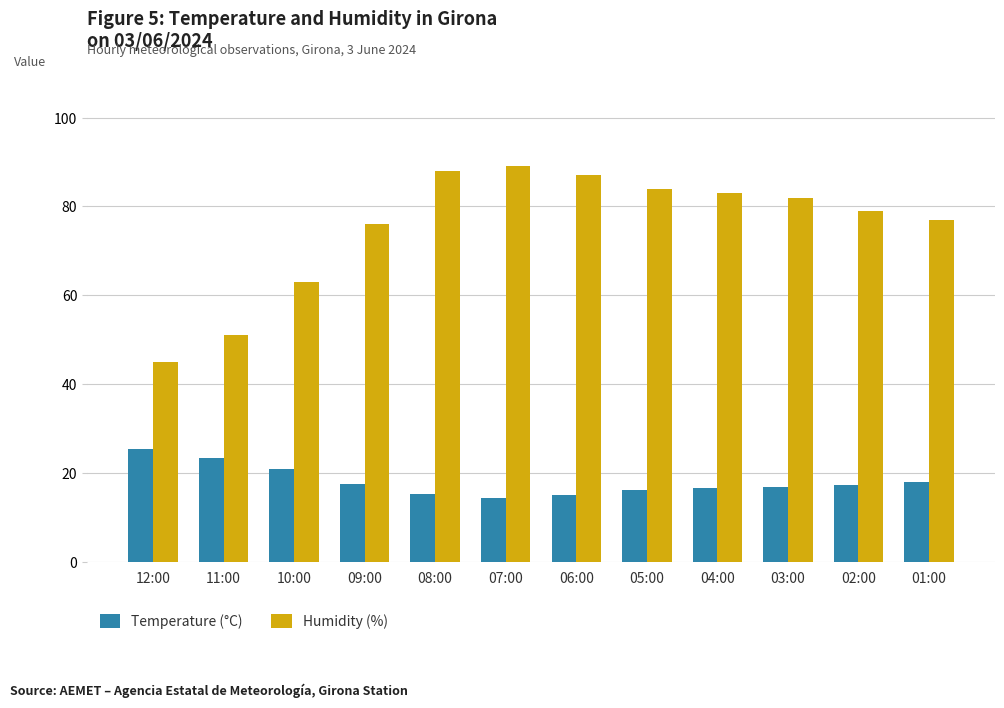

What is the difference between the second highest and minimum values in the Temperature (°C) series?

8.9